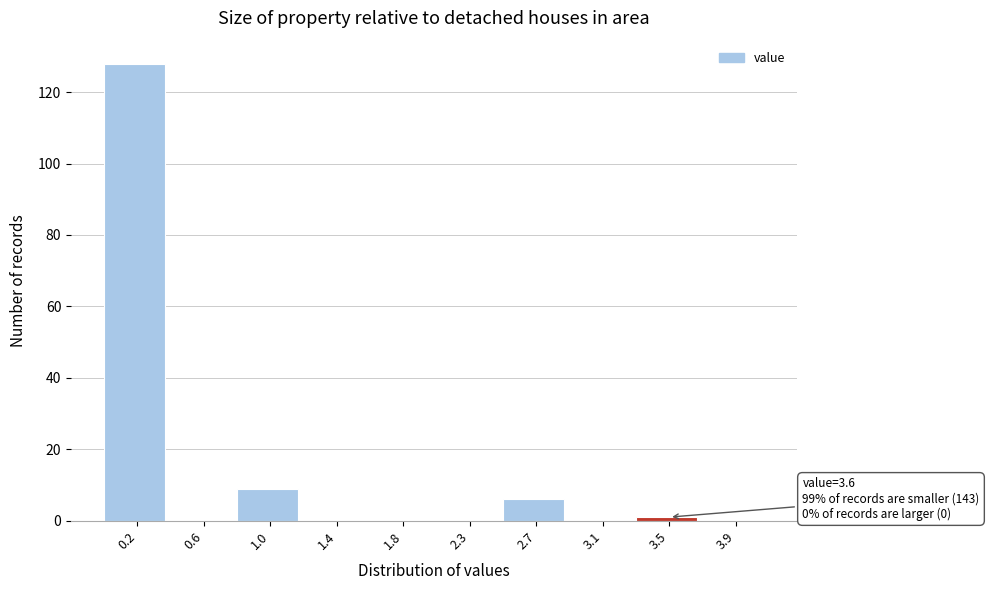

Reading left to right, list all the values displayed in this chart.

0.2=128	0.6=0	1.0=9	1.4=0	1.8=0	2.3=0	2.7=6	3.1=0	3.5=1	3.9=0